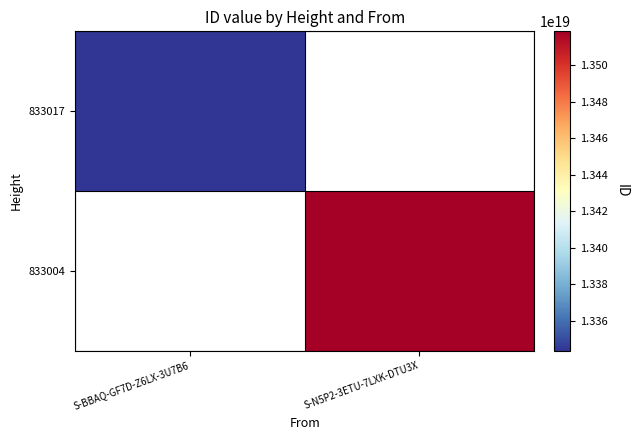

Rank the series by their maximum value, from lowest to highest.

833017, 833004